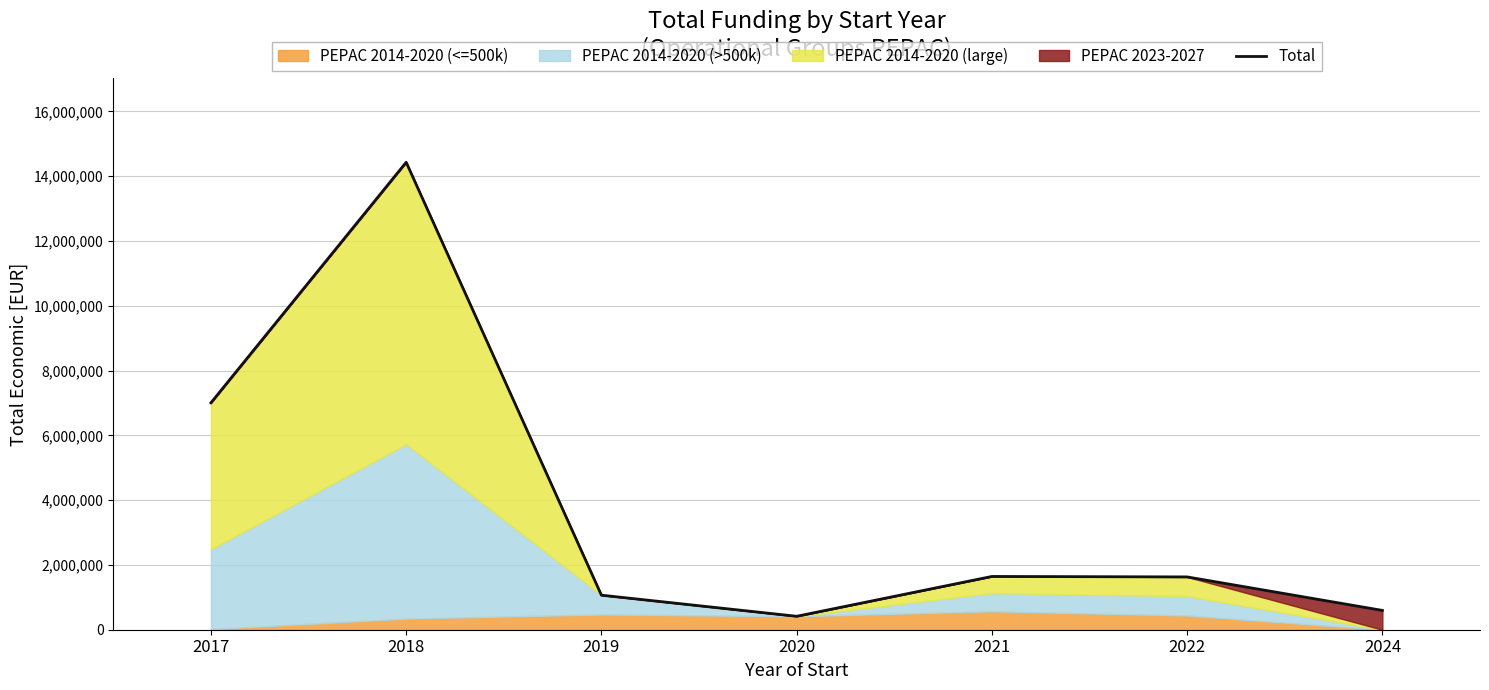

Is it true that the value at 2021 is 1644447?

True